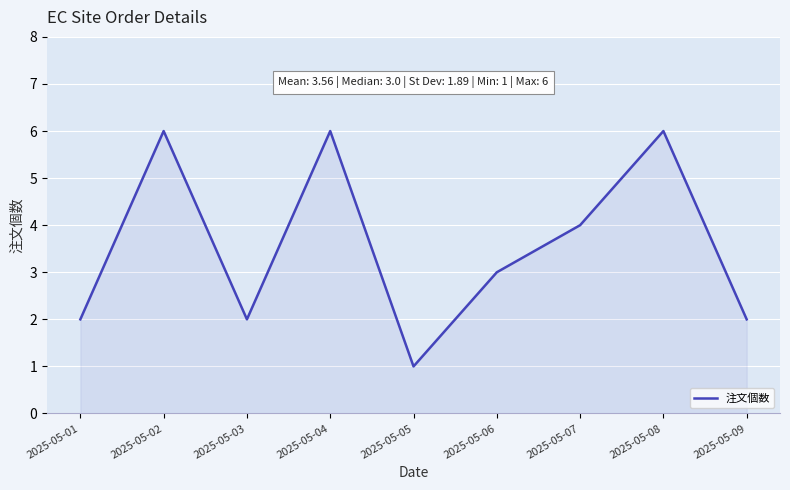

Approximately how many times larger is the value at 2025-05-08 compared to 2025-05-07?

1.5